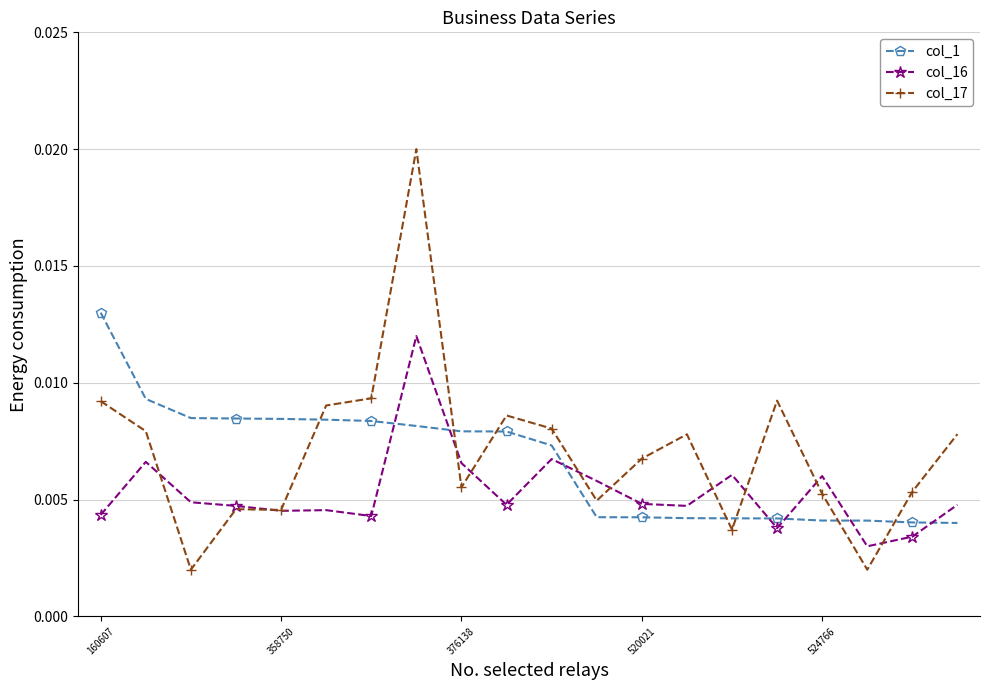

True or false: col_17 and col_16 intersect in this chart.

True